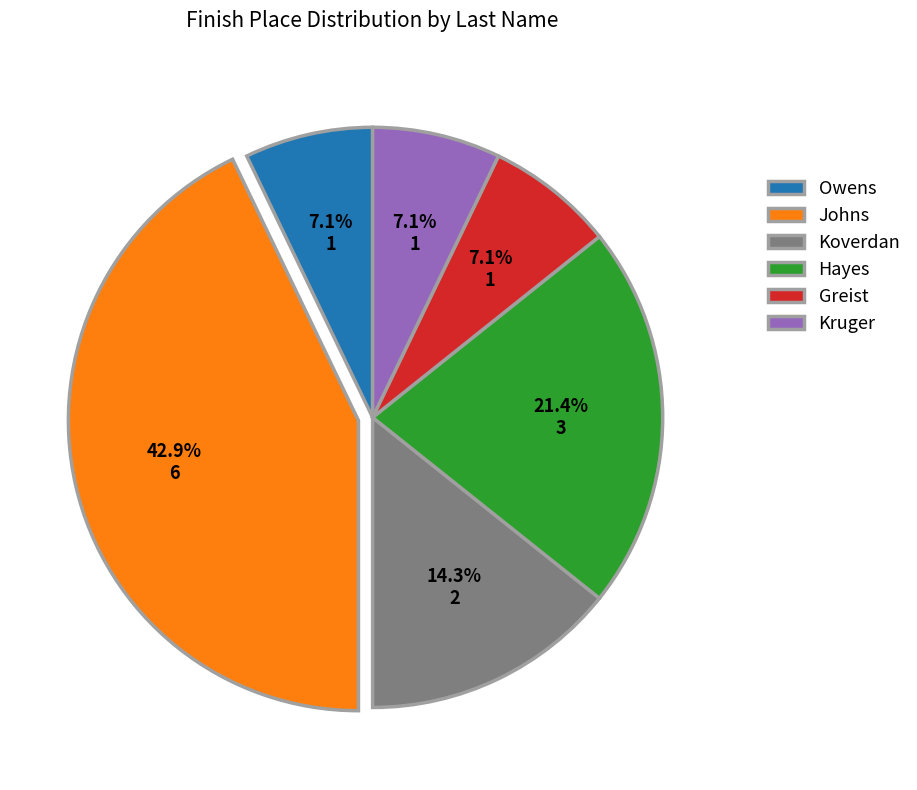

Do Greist and Owens together represent more than half of the pie?

No